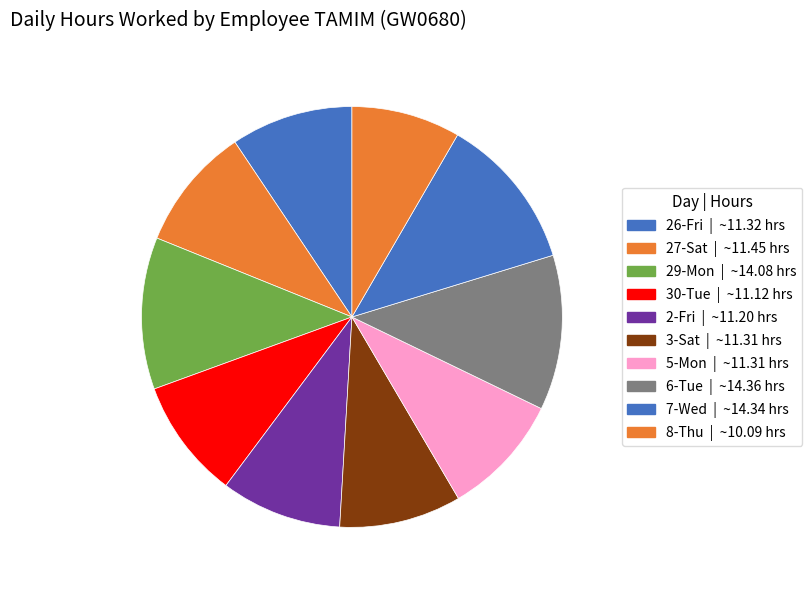

To the nearest percent, what is the combined percentage of 2-Fri and 29-Mon?

21%